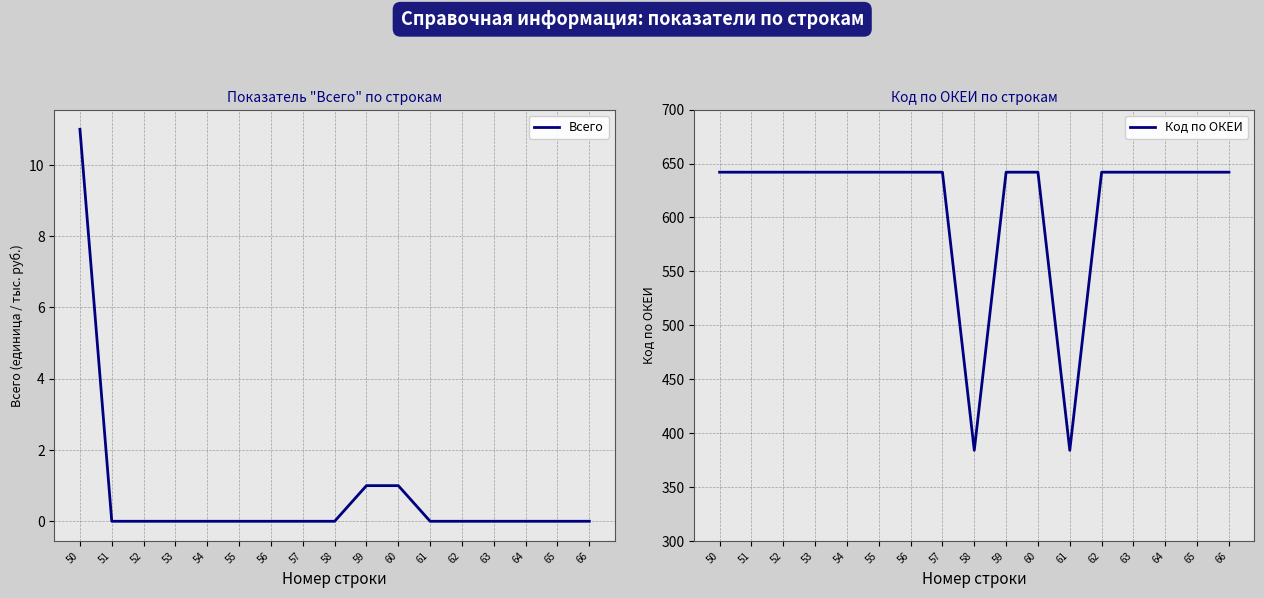

At which label does Всего reach its minimum?

51